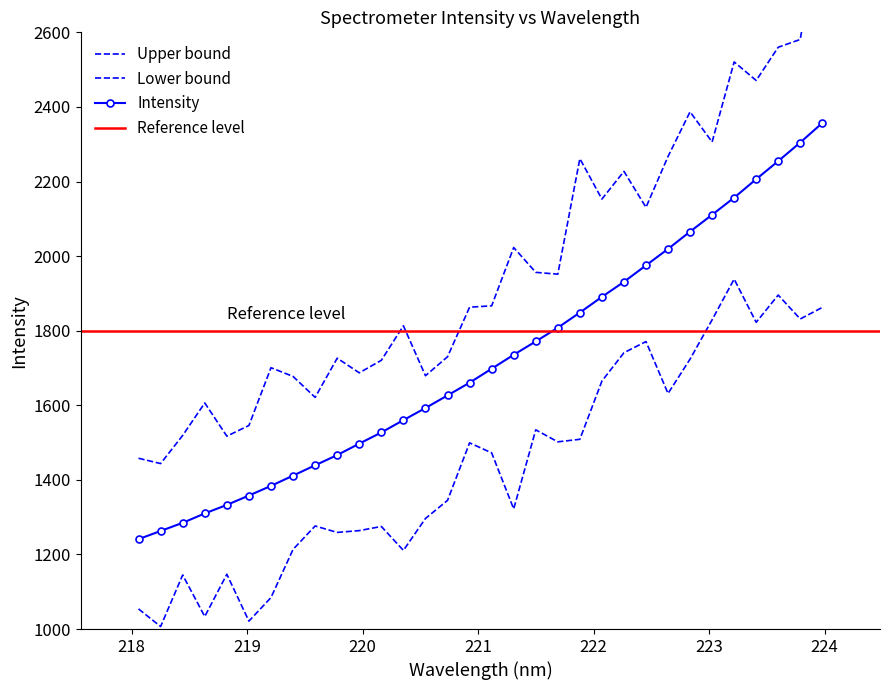

How many data points does each series have?

32